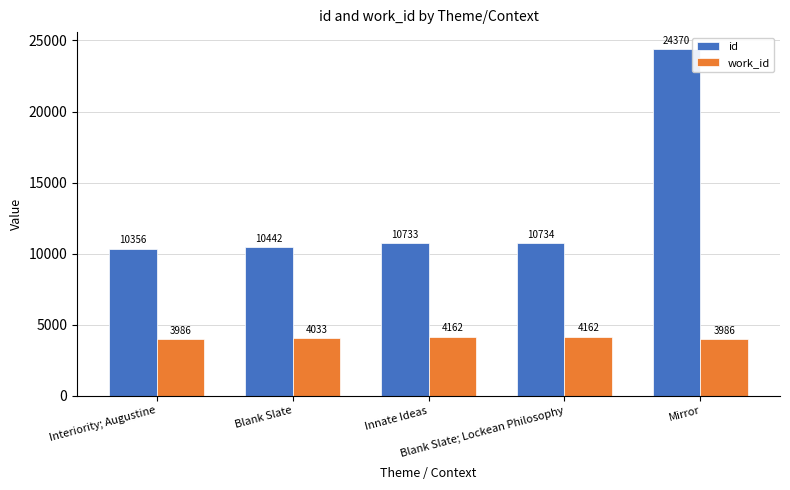

What position from the right is Blank Slate; Lockean Philosophy?

2